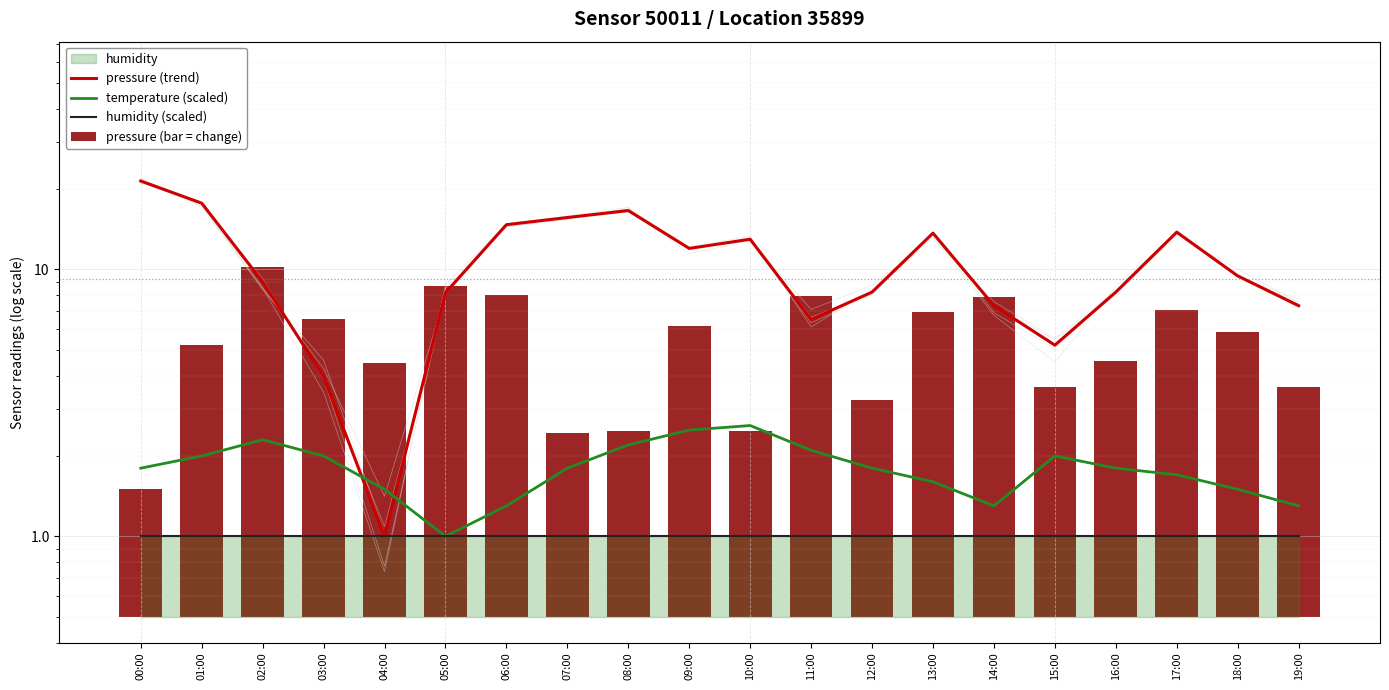

What is the lowest value of the humidity (scaled) series?

1.0